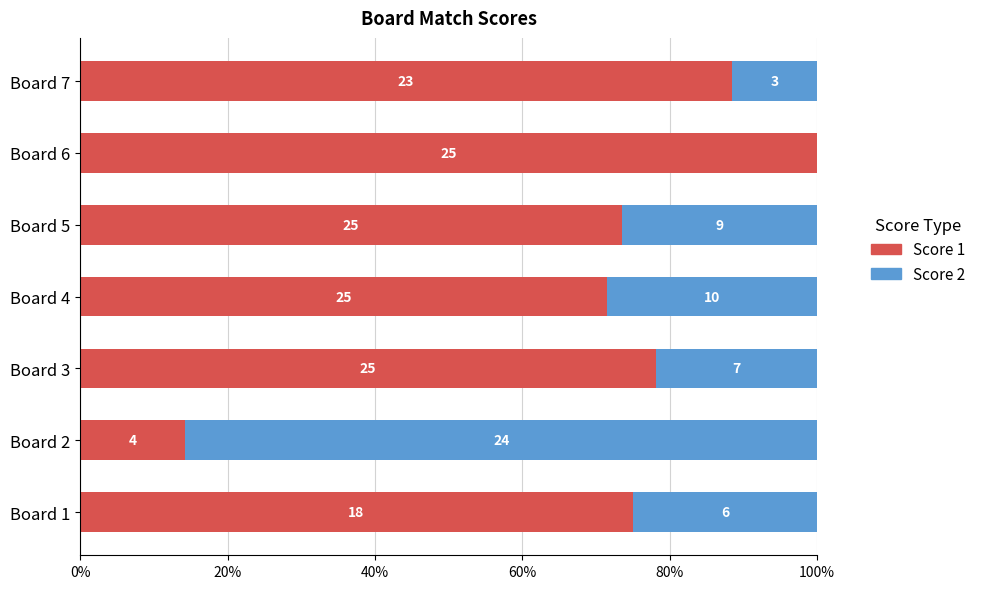

What are all the series names shown in the legend?

Score 1, Score 2